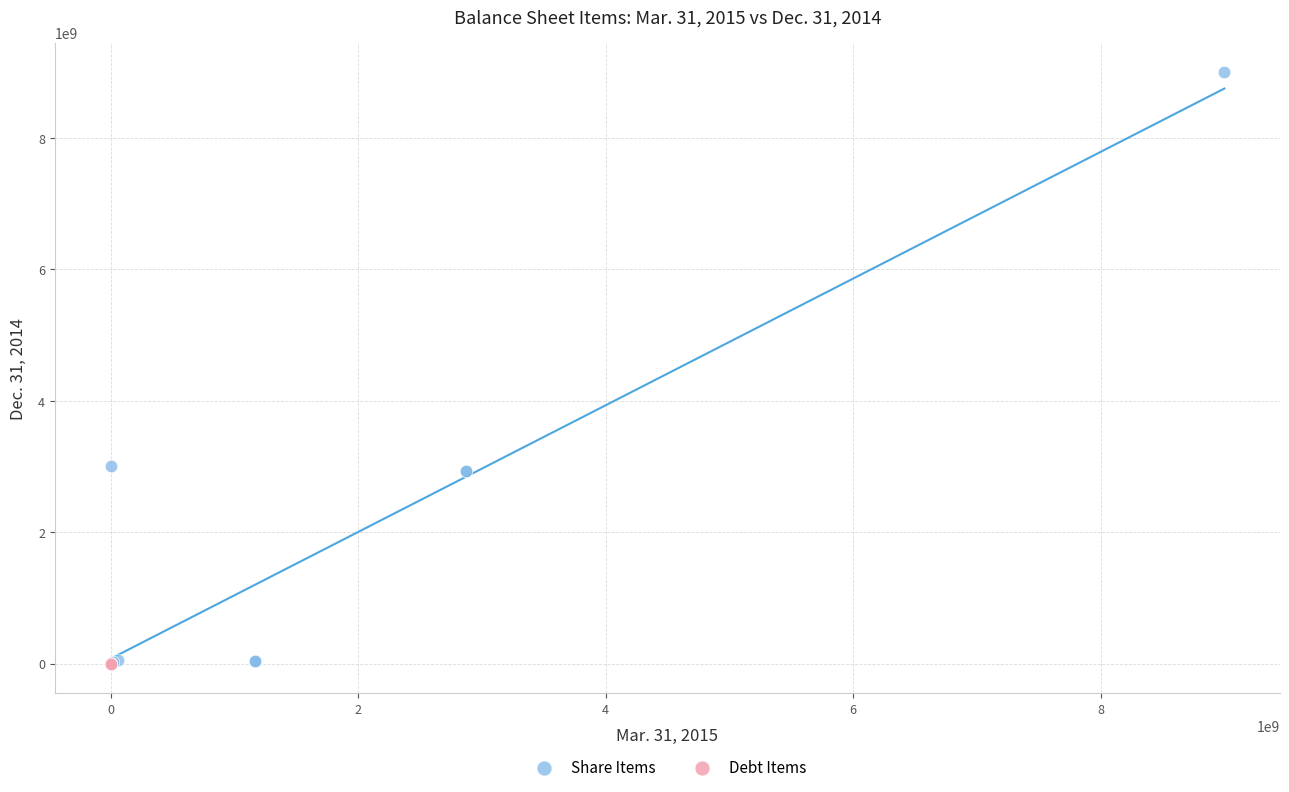

Which series reaches the maximum Y coordinate?

Share Items